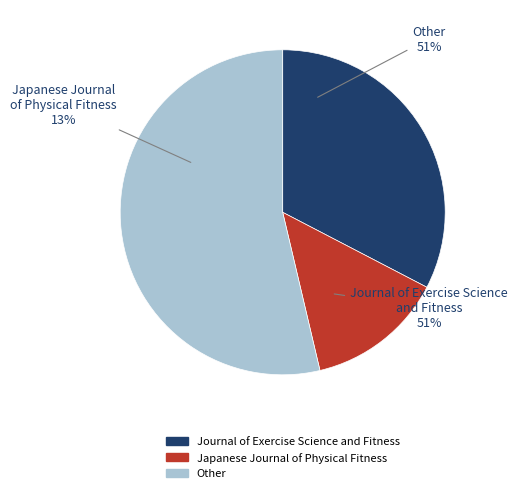

Is there any slice that represents more than half of the pie?

Yes